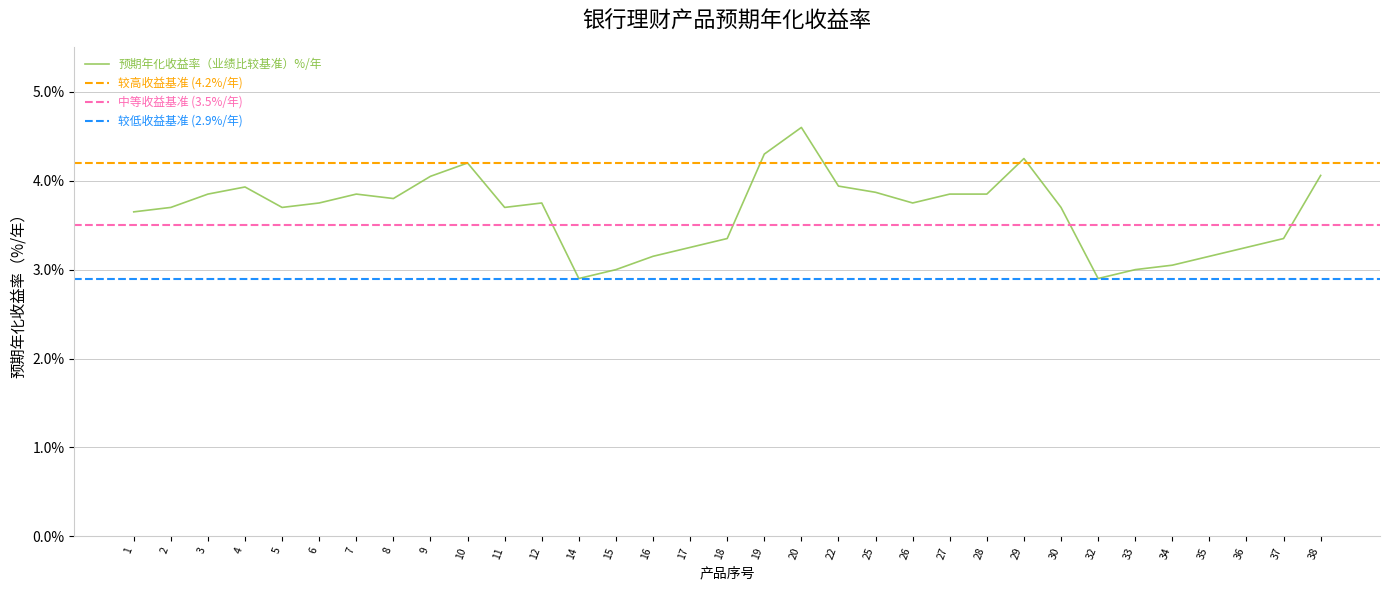

What is the sum of the values at 29 and 1?

0.1